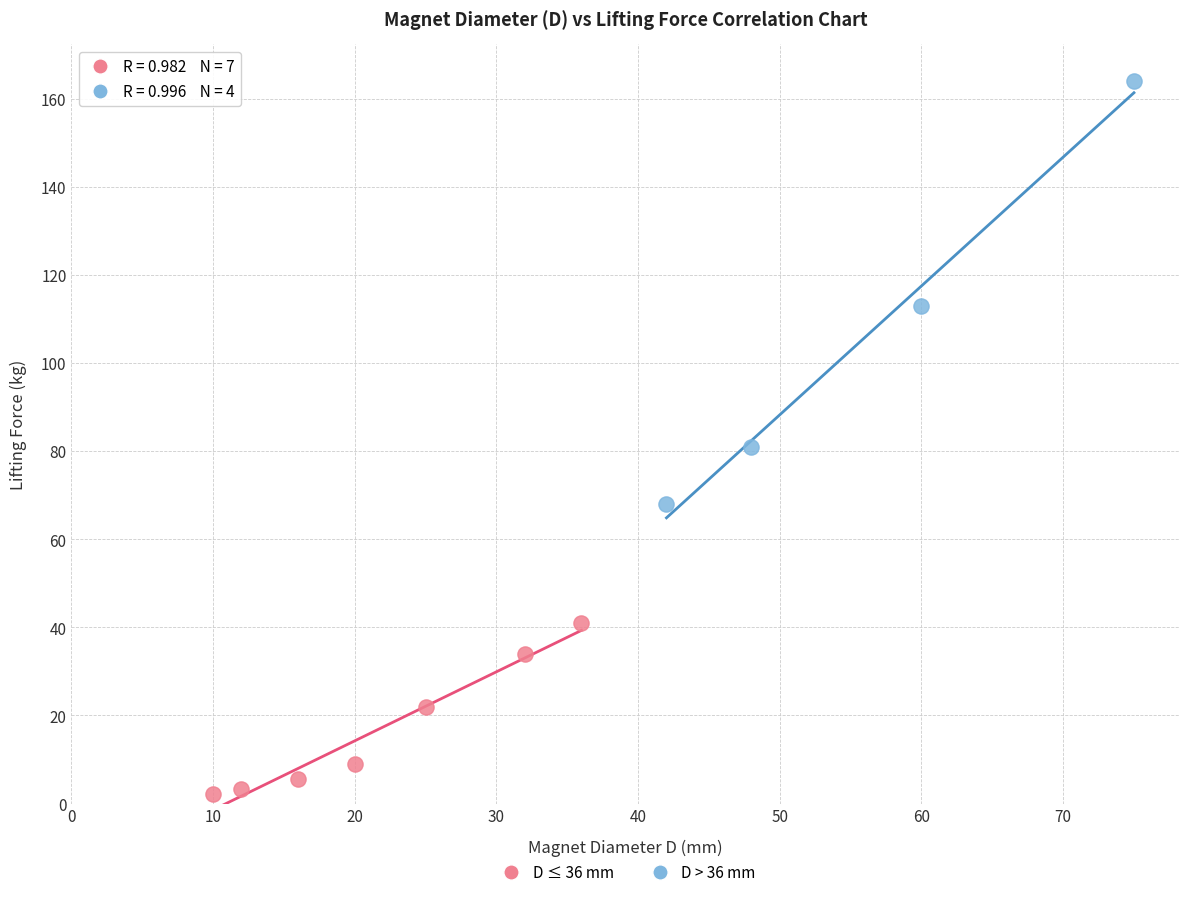

Which series reaches the maximum Y coordinate?

D > 36 mm